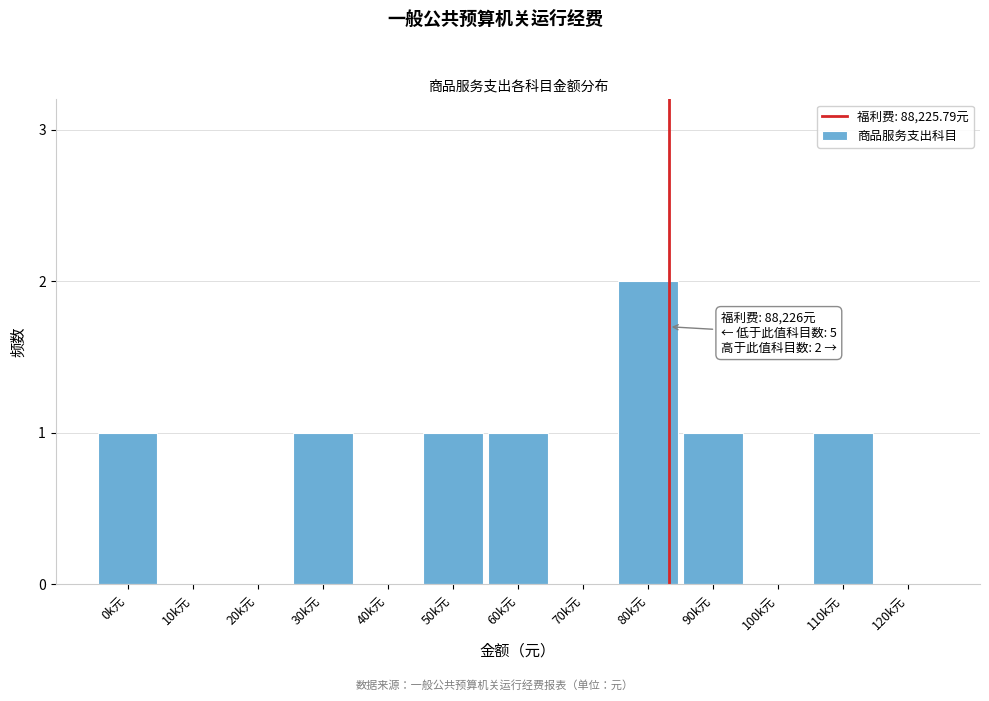

Reading left to right, transcribe all the data shown in this chart.

0k元=1	10k元=0	20k元=0	30k元=1	40k元=0	50k元=1	60k元=1	70k元=0	80k元=2	90k元=1	100k元=0	110k元=1	120k元=0